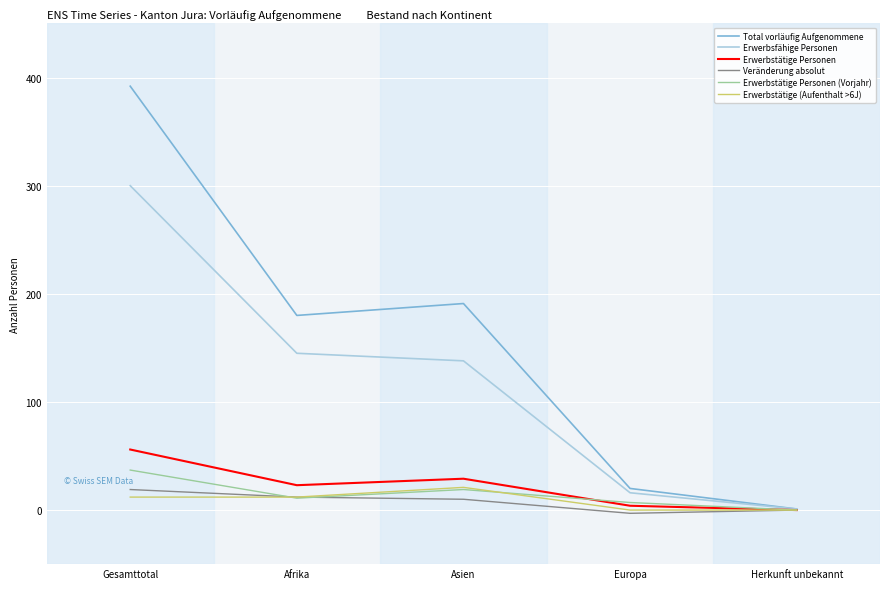

What is the difference between the Erwerbstätige (Aufenthalt >6J) values at Europa and Gesamttotal?

12